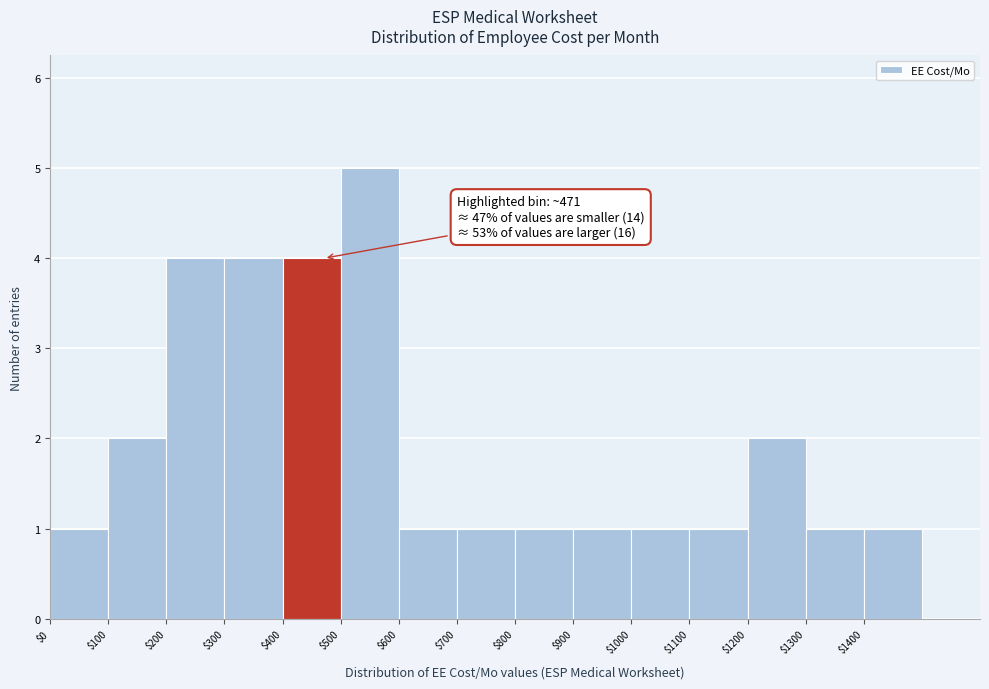

Over which range of the x-axis is the bar tallest?

500 to 600